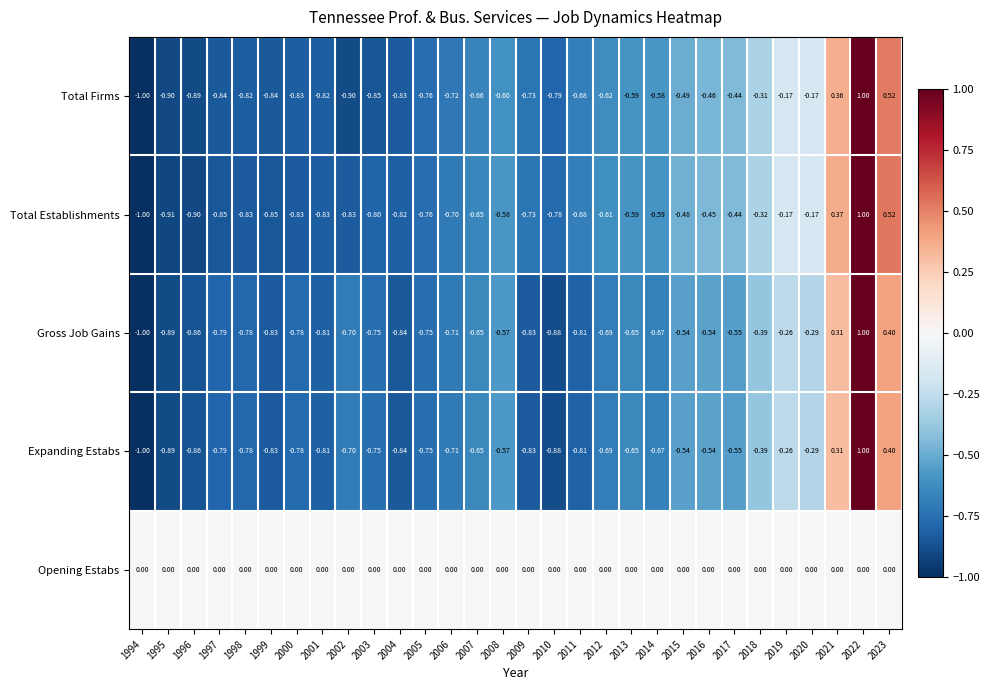

Between 1999 and 2006, which series saw the biggest shift?

Total Establishments